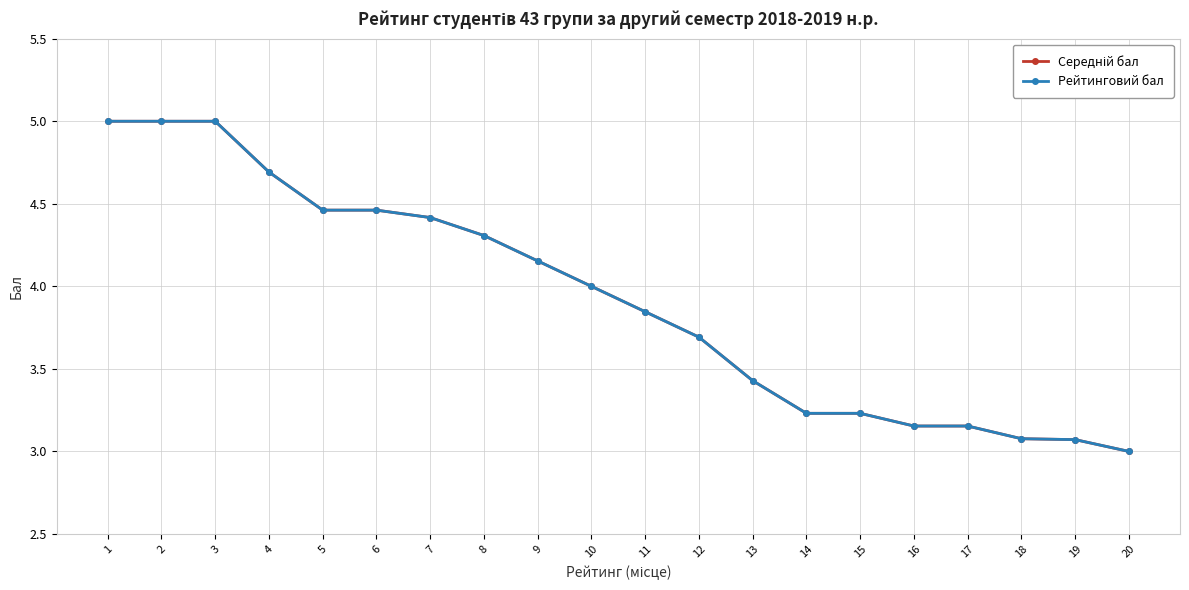

What are all the series names shown in the legend?

Середній бал, Рейтинговий бал